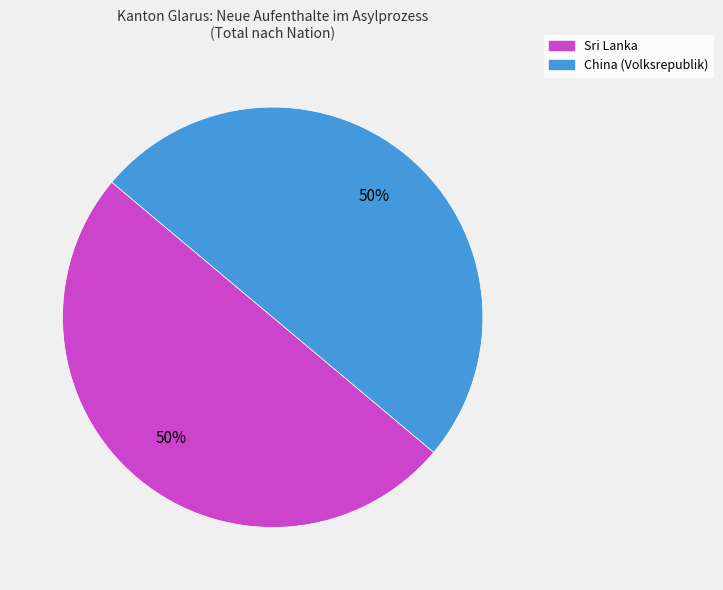

To the nearest percent, what is the average slice percentage?

50%